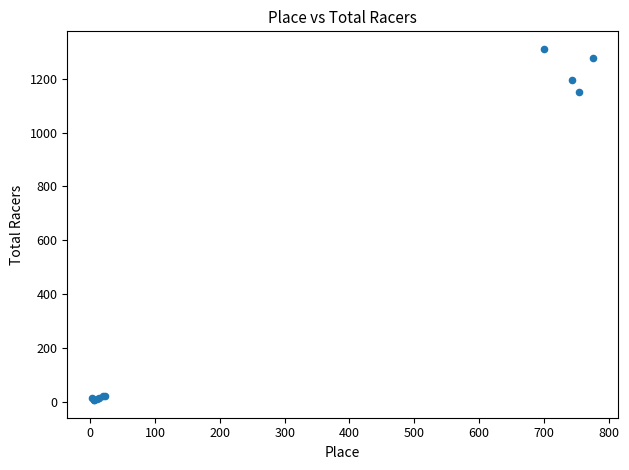

What Y value in the scatter plot is closest to 659?

1149